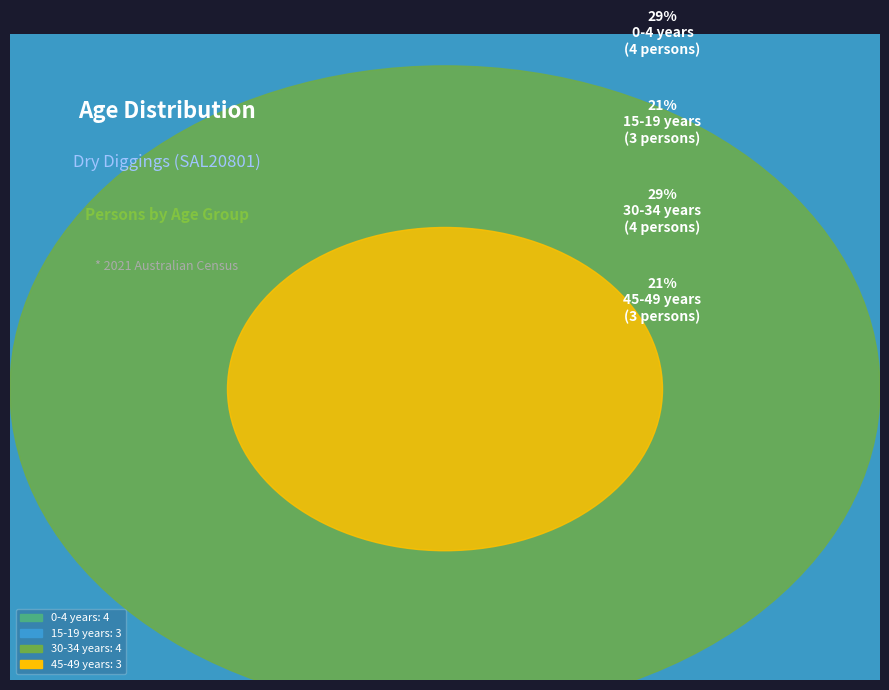

True or false: 70-74 years accounts for 13% of the total.

False